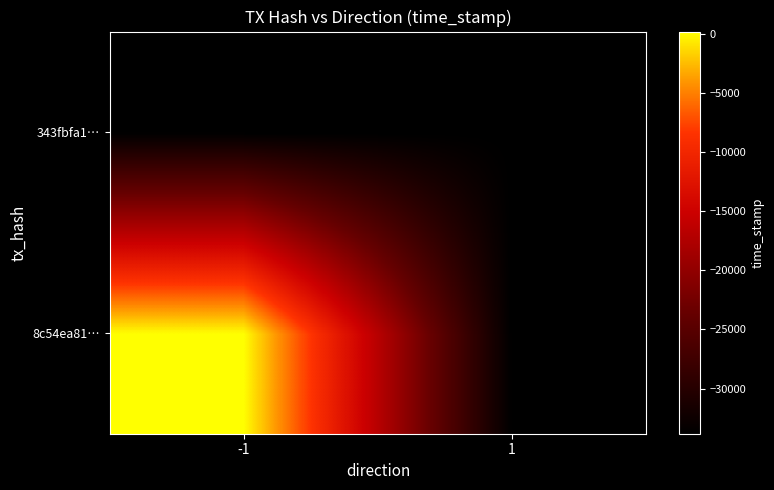

Which series has the largest total across all categories?

8c54ea81…